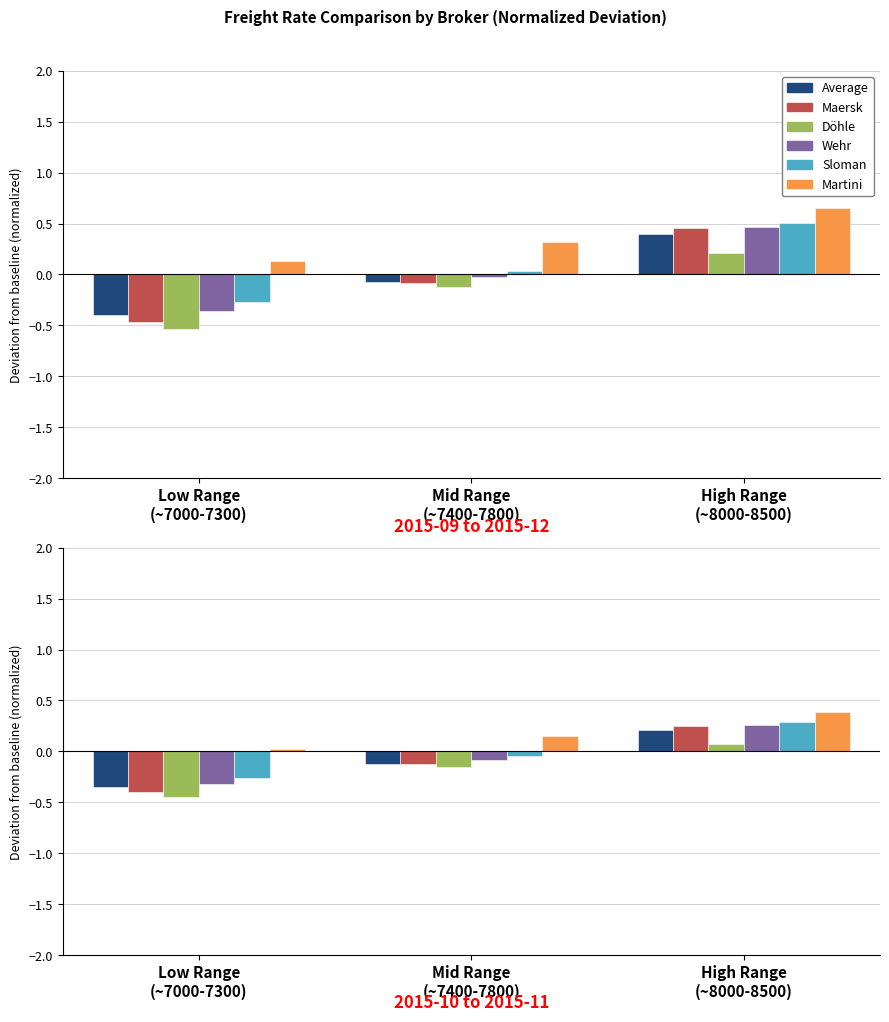

The value of Average at Mid Range
(~7400-7800) is -0.2. True or false?

False